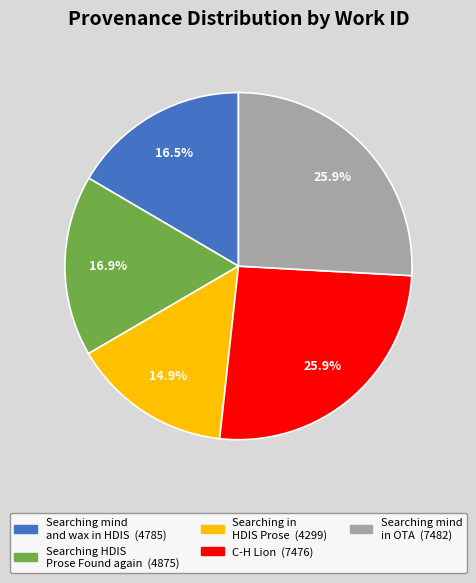

Is there a majority slice in this chart?

No